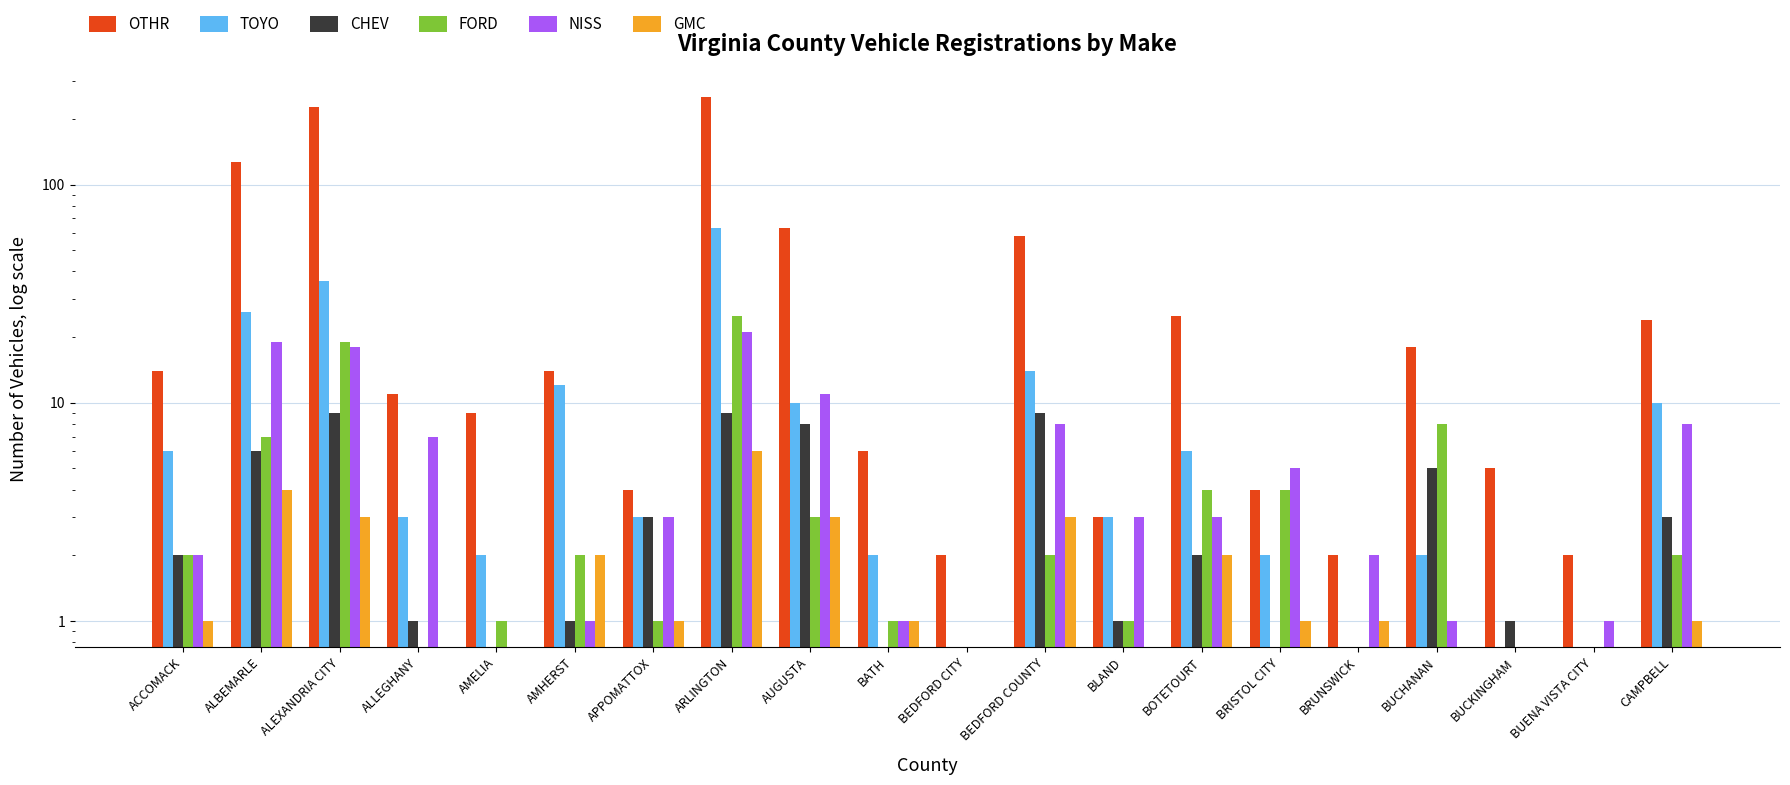

What position from the right is BUENA VISTA CITY?

2